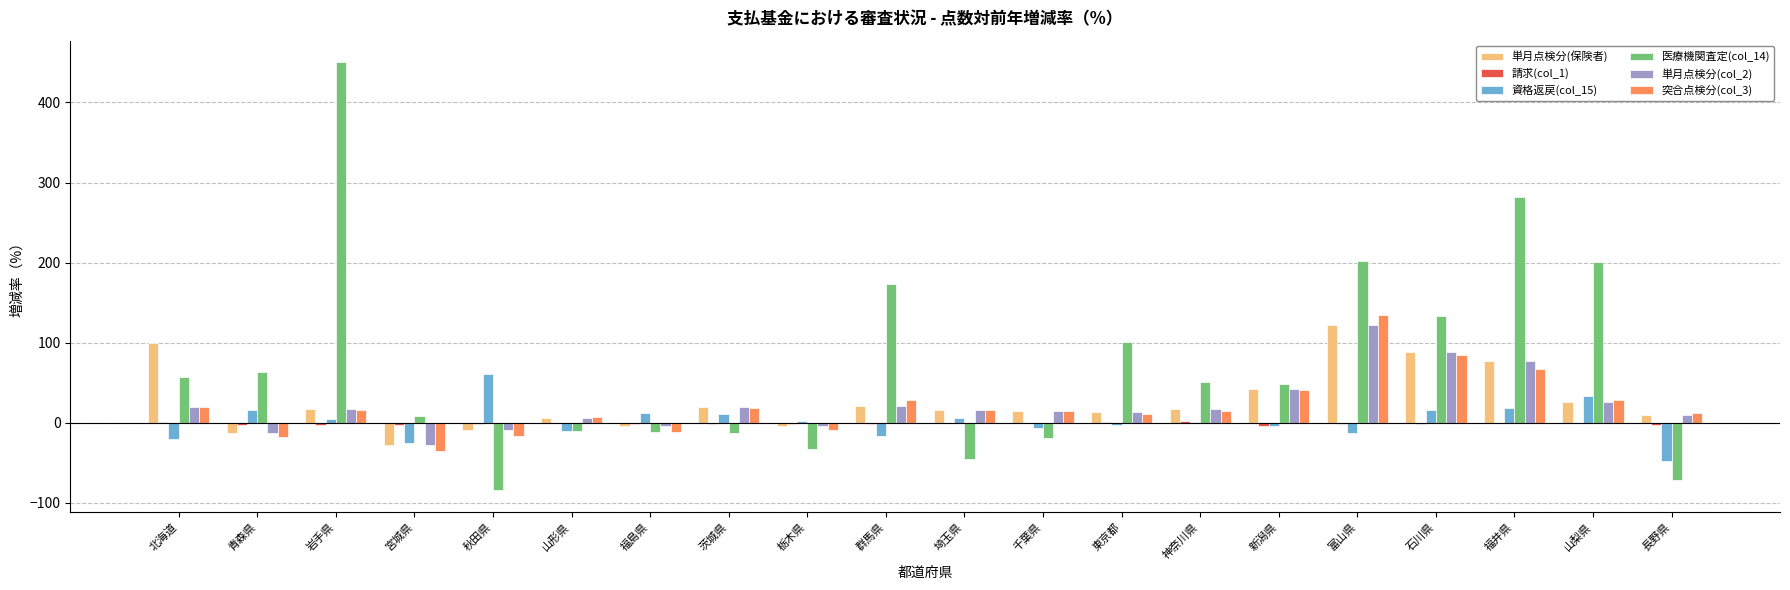

Which series has the widest spread of values?

医療機関査定(col_14)